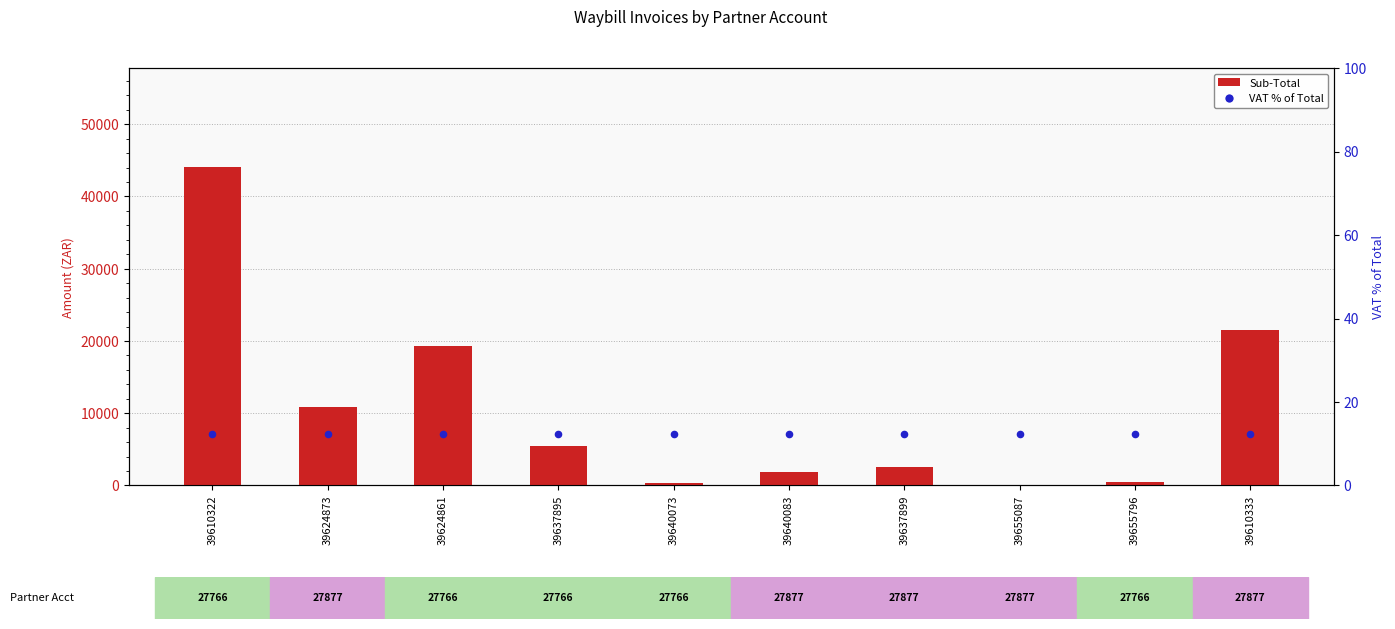

Which series has the largest total across all categories?

Sub-Total